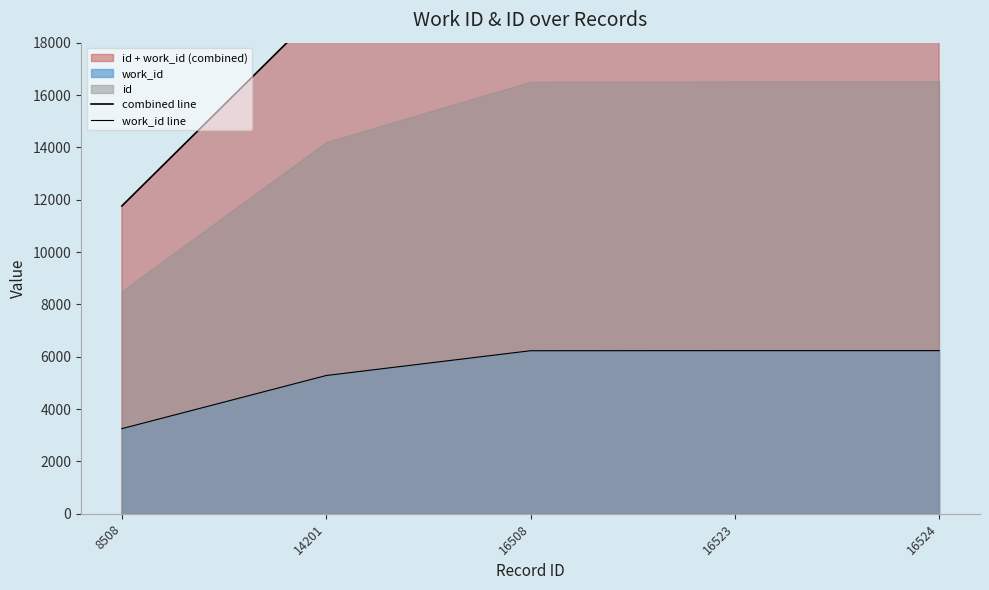

What is the total value across all series at 16524?

28992